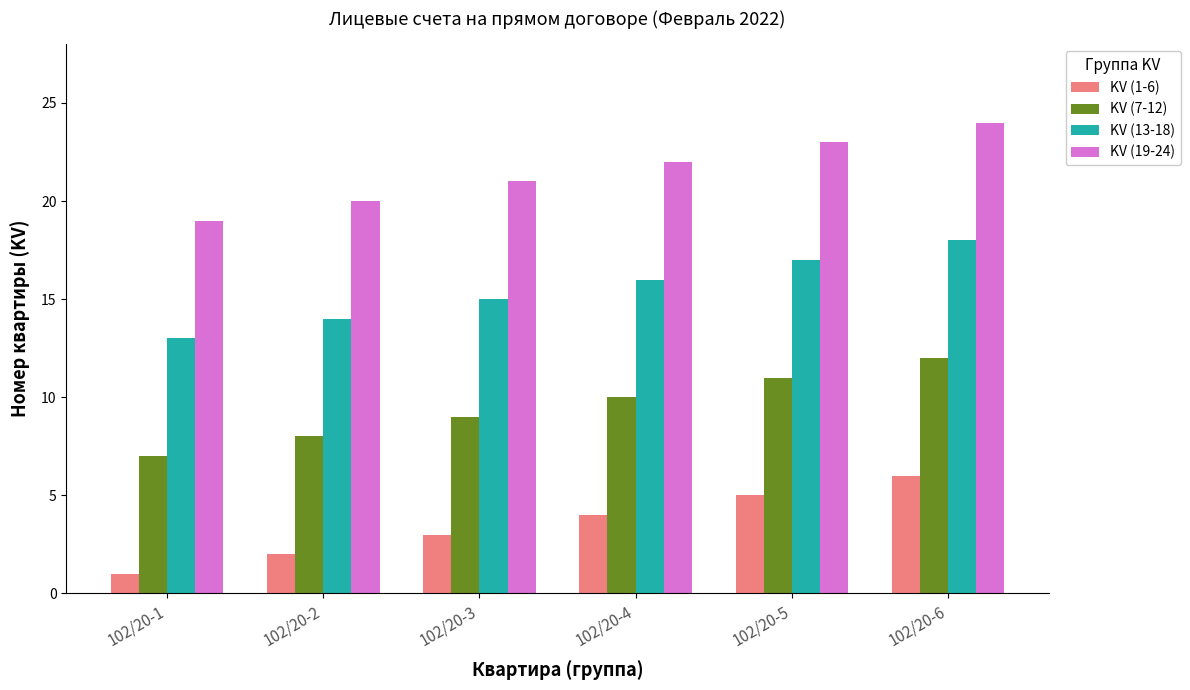

What is the maximum value shown in the chart?

24